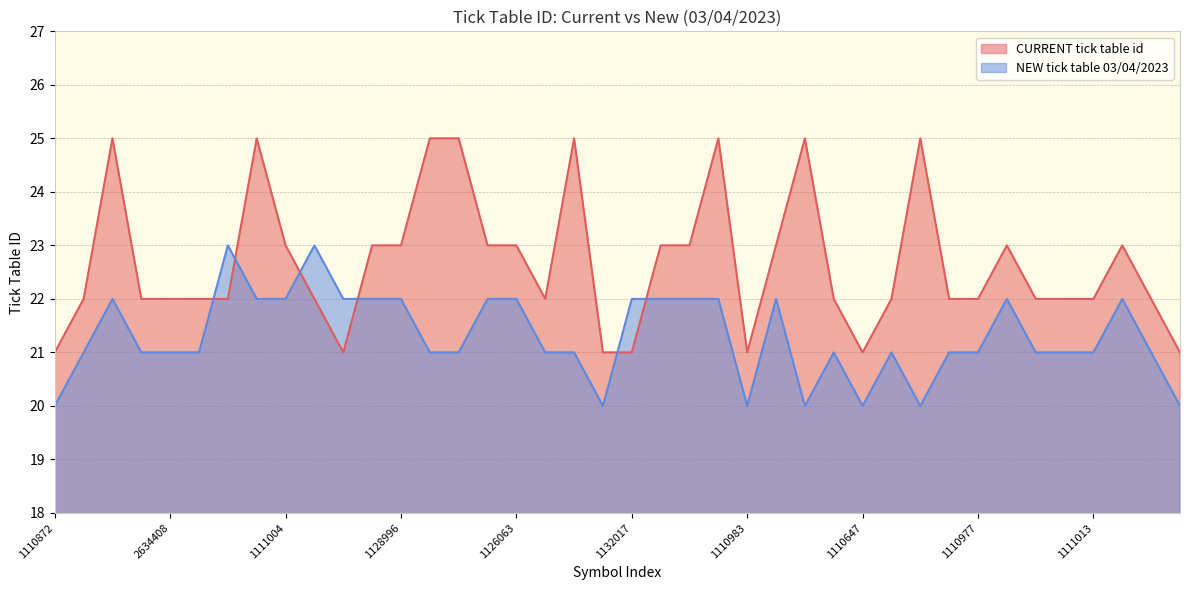

How many CURRENT tick table id values are between 22 and 23?

25